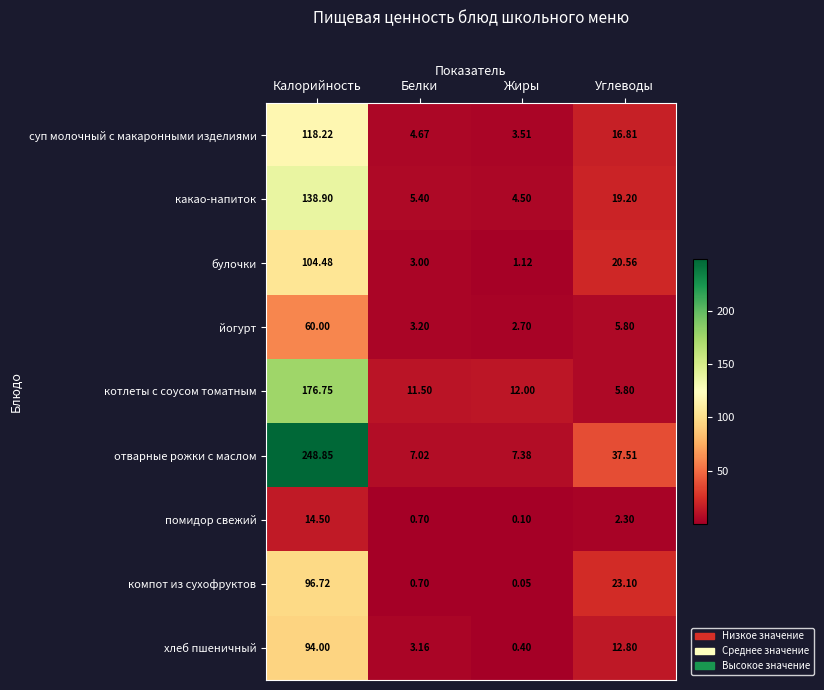

At which label does помидор свежий first exceed 2?

Калорийность